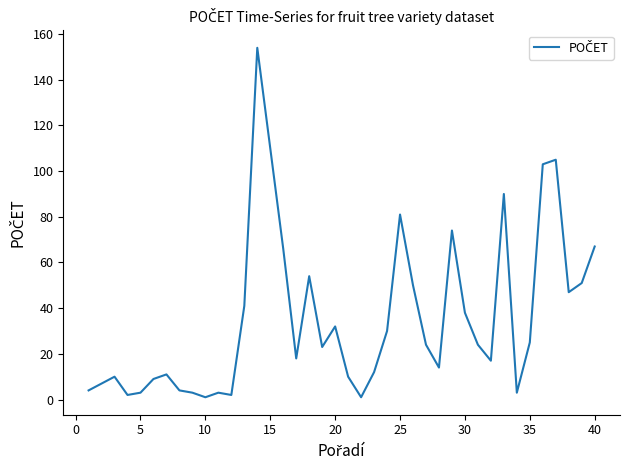

Reading left to right, extract all data points from this chart.

4	7	10	2	3	9	11	4	3	1	3	2	41	154	110	66	18	54	23	32	10	1	12	30	81	50	24	14	74	38	24	17	90	3	25	103	105	47	51	67